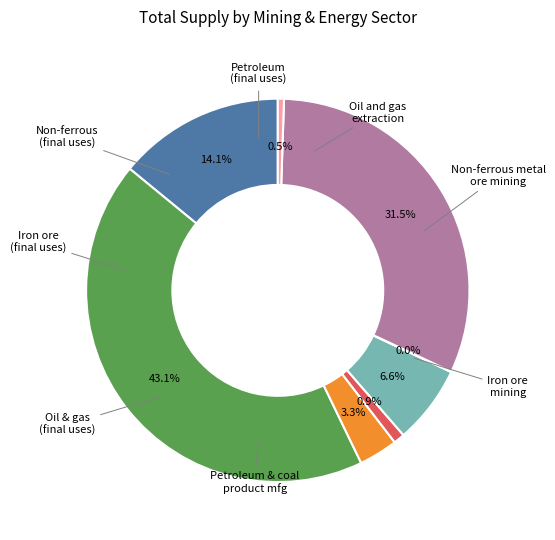

Does any single category account for the majority?

No